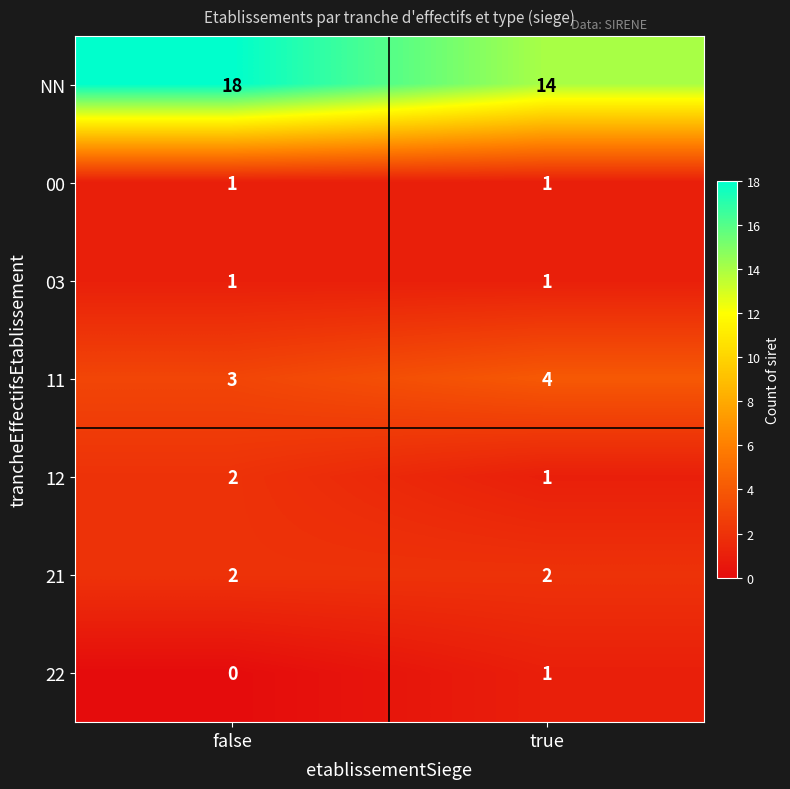

Is the value of NN at false greater than the value of 11 at false?

Yes